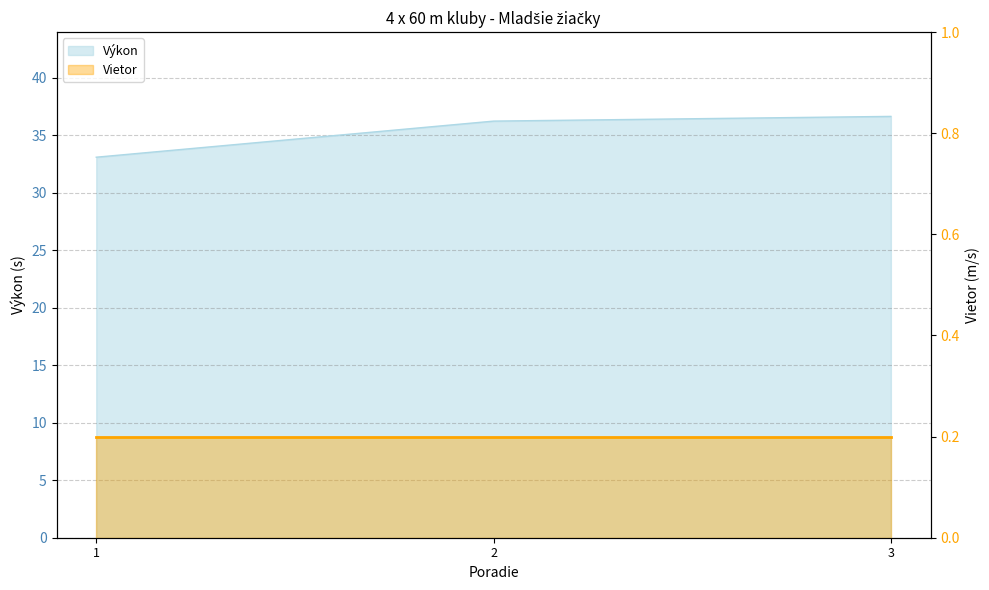

Rank the categories by value from highest to lowest.

3, 2, 1